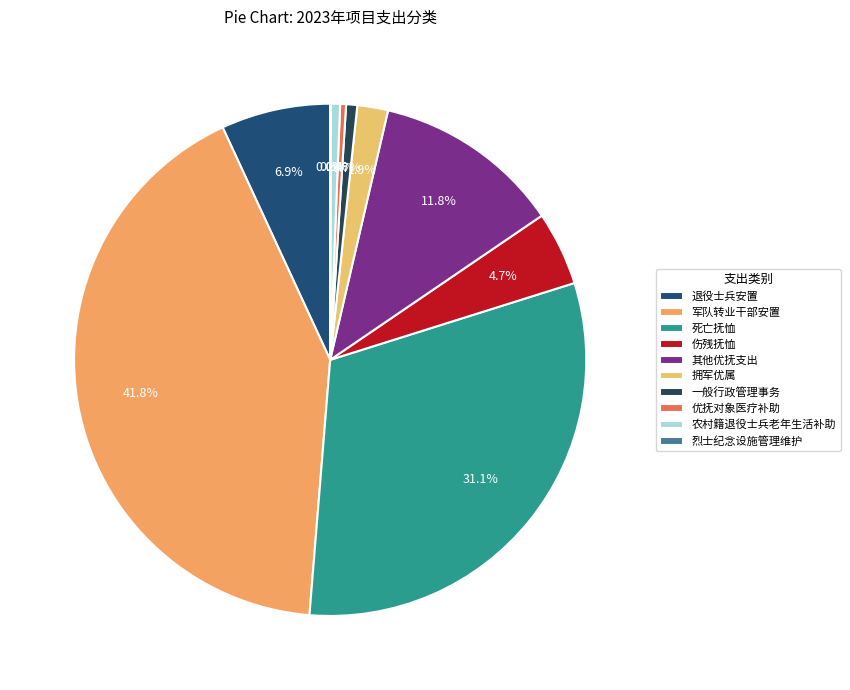

What percentage is NOT represented by 军队转业干部安置?

58.2%